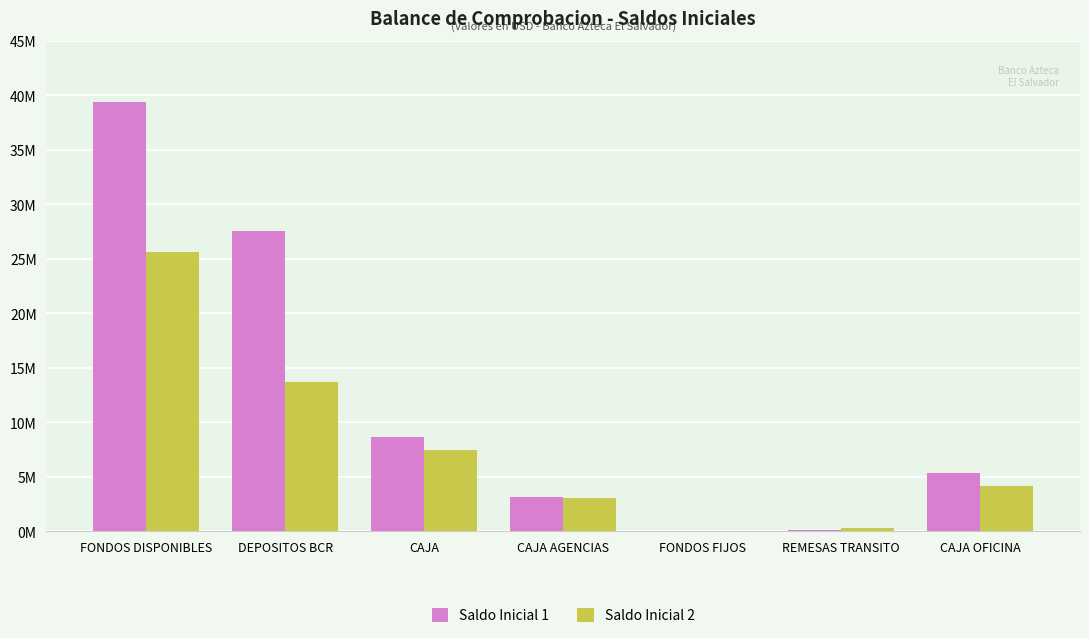

Are the bars grouped side by side (vs. stacked)?

Yes